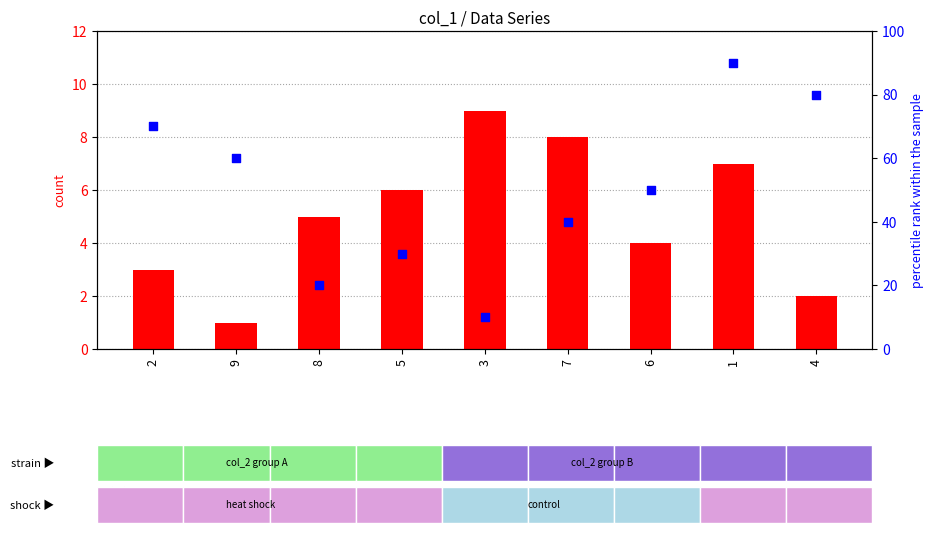

At which category is the sum across all series the highest?

1